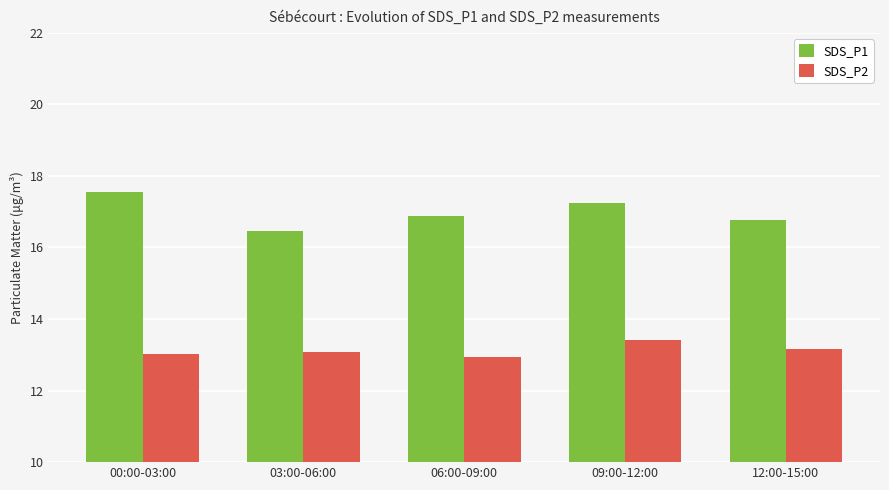

Which series has the largest total across all categories?

SDS_P1